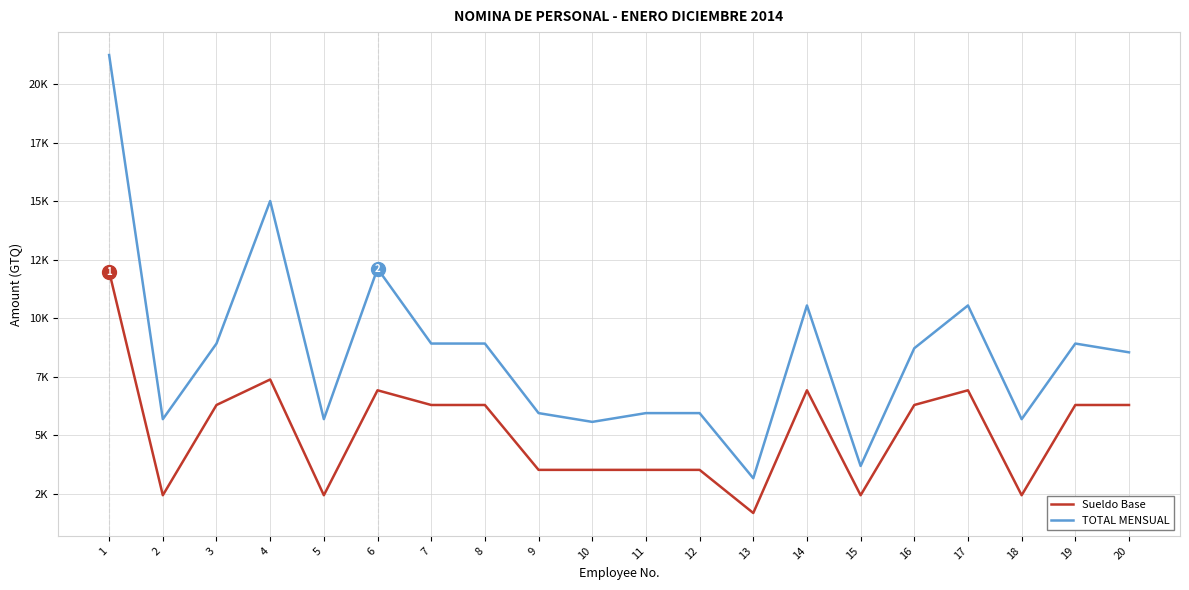

Which series has the largest total across all categories?

TOTAL MENSUAL